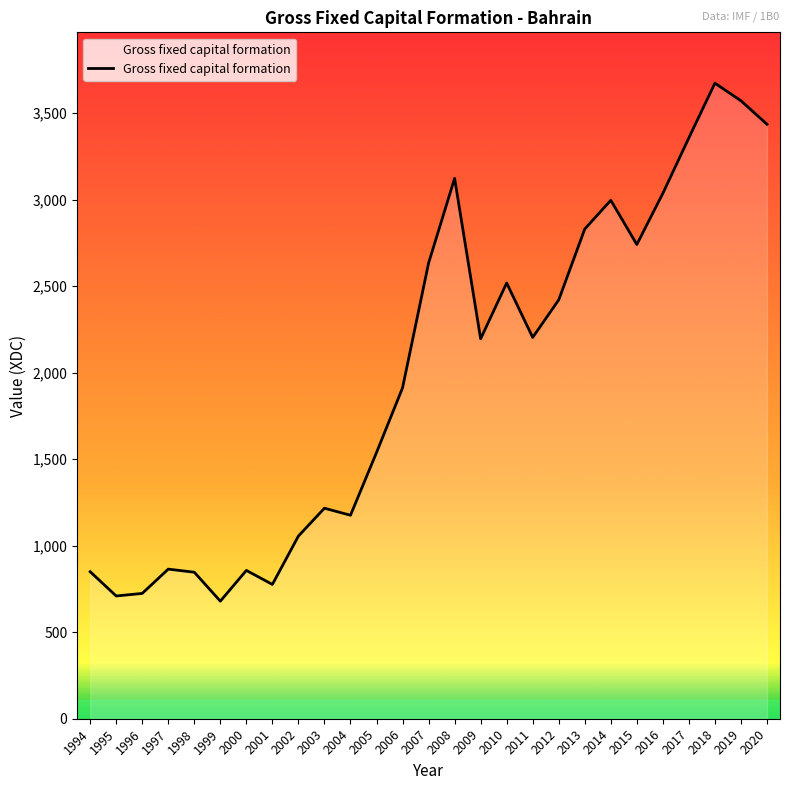

At which category does the chart reach its peak across all series?

2018